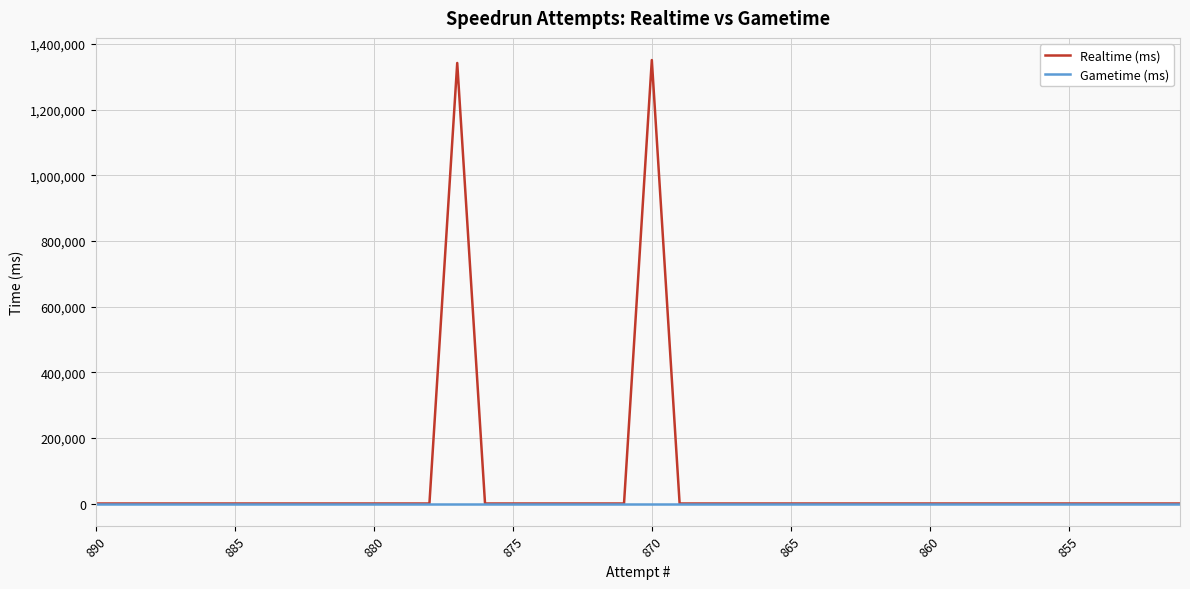

Is the value of Realtime (ms) at 29 greater than the value of Gametime (ms) at 28?

No